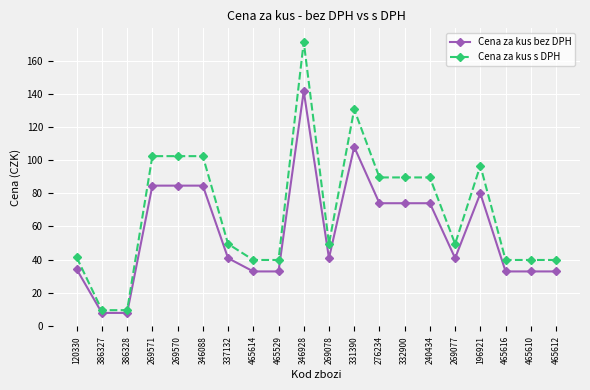

Is this an area chart (filled region under the line)?

No